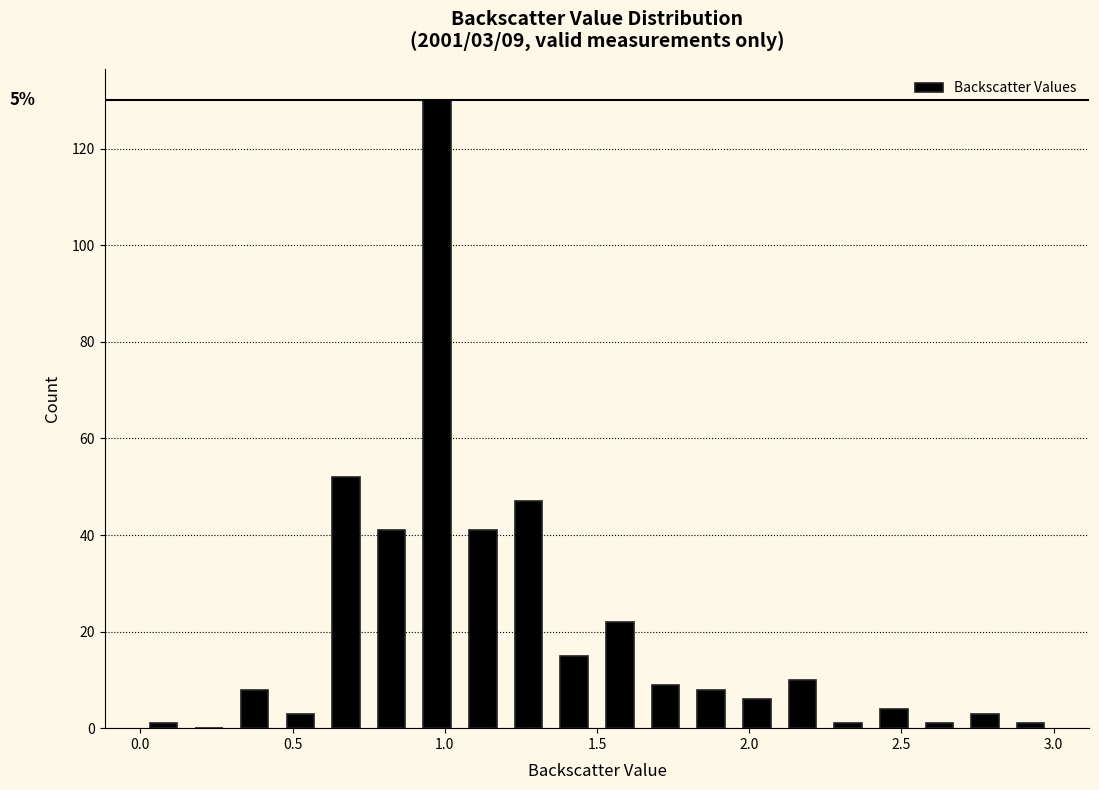

Around what value on the x-axis is the tallest bar? Give the approximate position of its centre, as read against the axis.

1.00